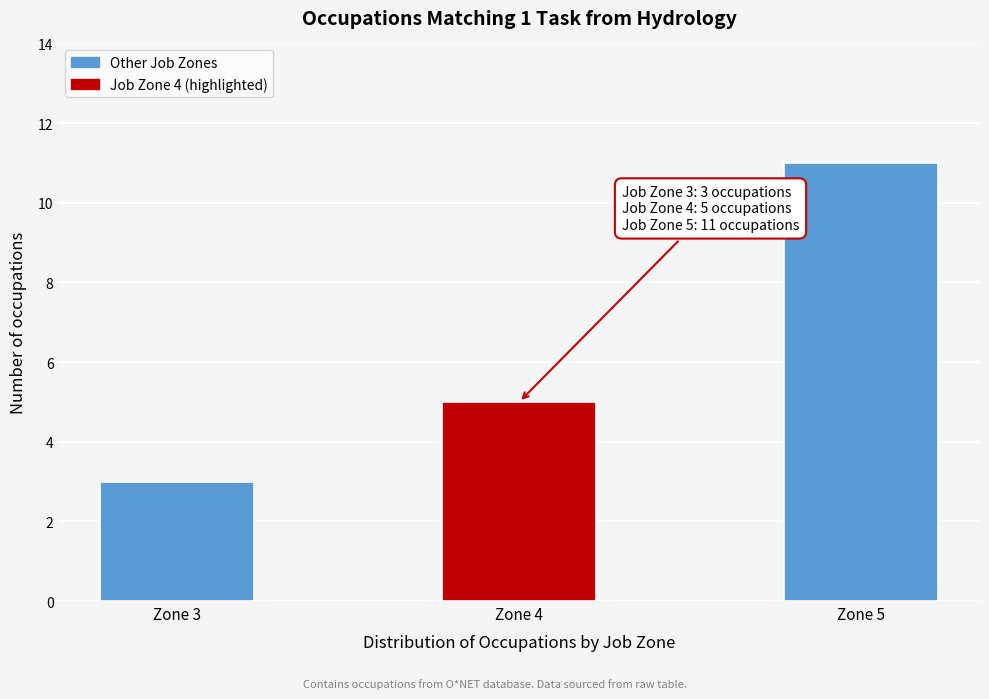

Which range on the x-axis has the tallest bar?

4.75 to 5.25